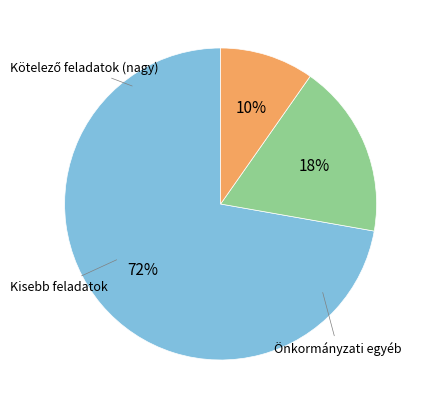

To the nearest percent, what is the difference between the largest and smallest slice percentages?

62%